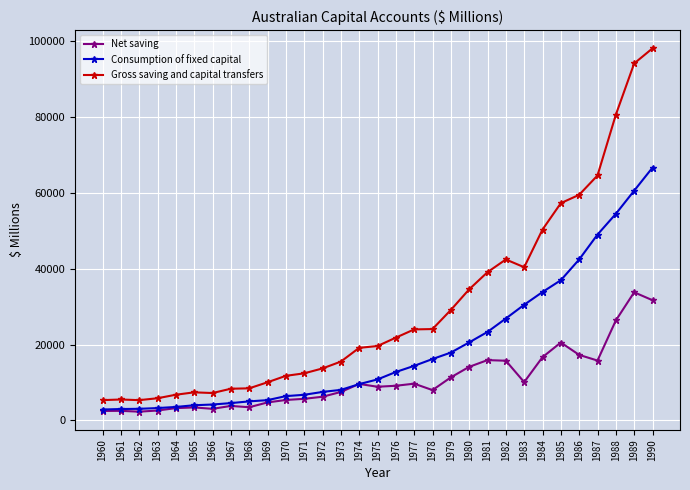

Is the value of Net saving at 1984 greater than the value of Consumption of fixed capital at 1966?

Yes